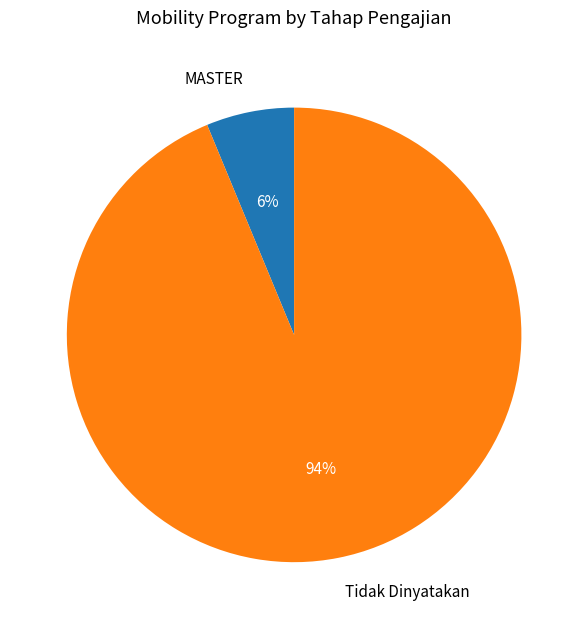

Between Tidak Dinyatakan and MASTER, which is larger?

Tidak Dinyatakan